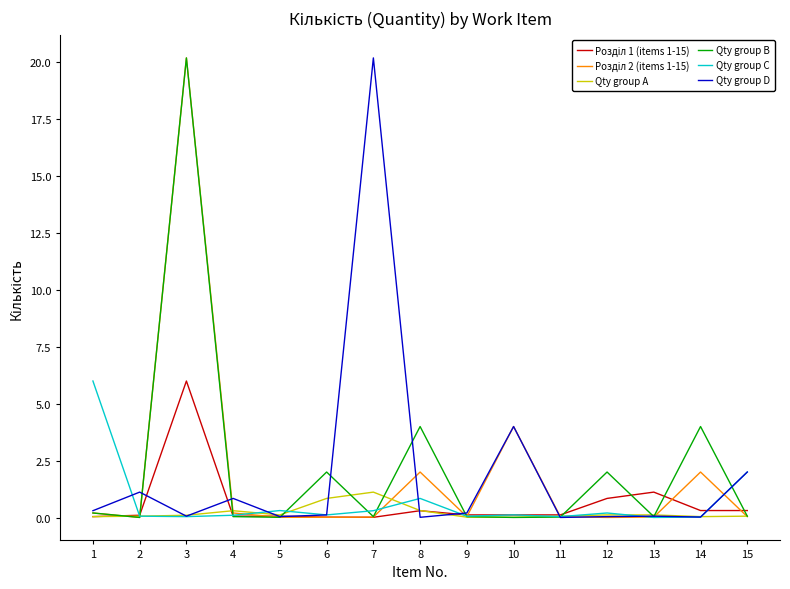

Is it true that Qty group D equals 0.3 at 1?

True